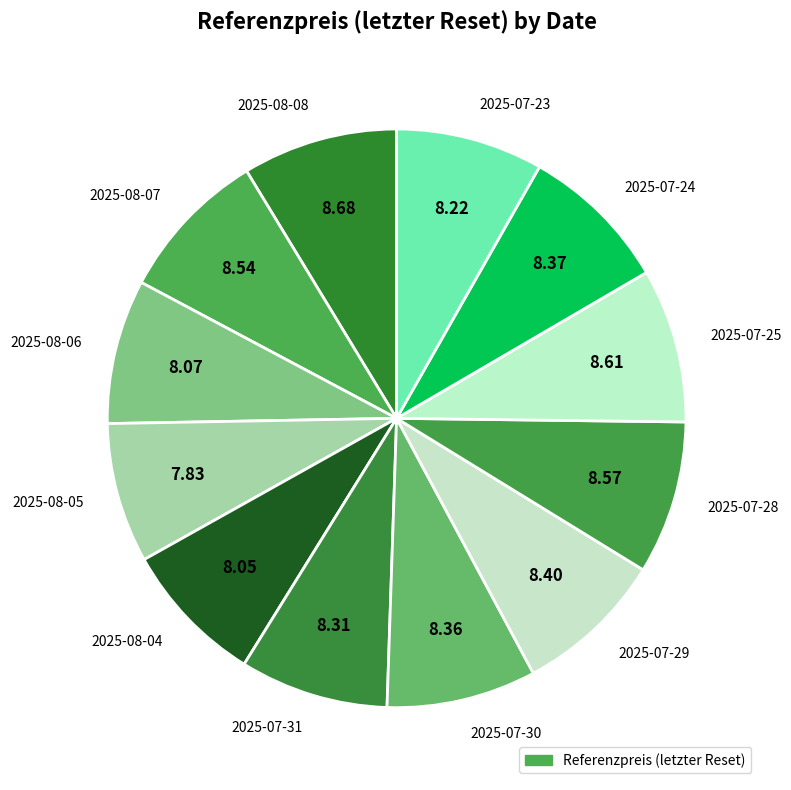

Combined, do 2025-07-24 and 2025-07-31 account for over 50%?

No